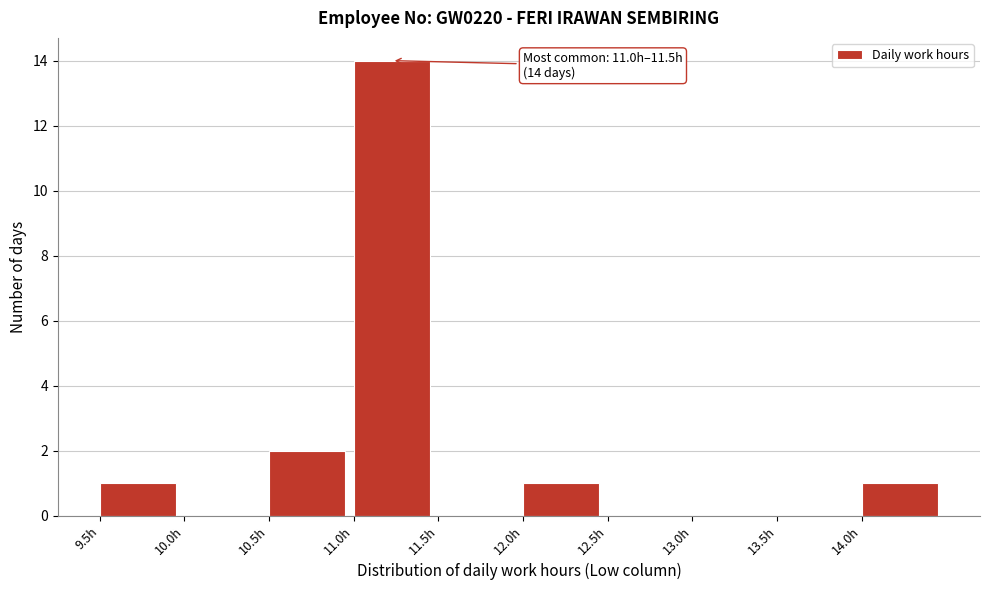

Over which range of the x-axis is the bar tallest?

11.0 to 11.5